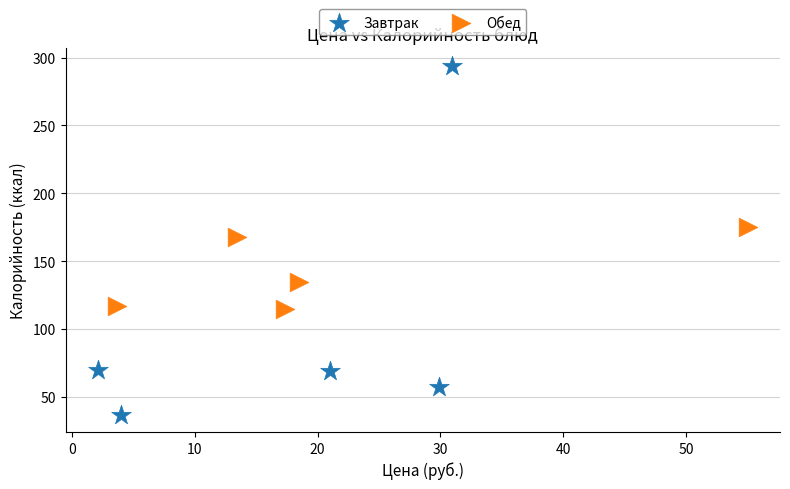

Which series reaches the minimum Y coordinate?

Завтрак